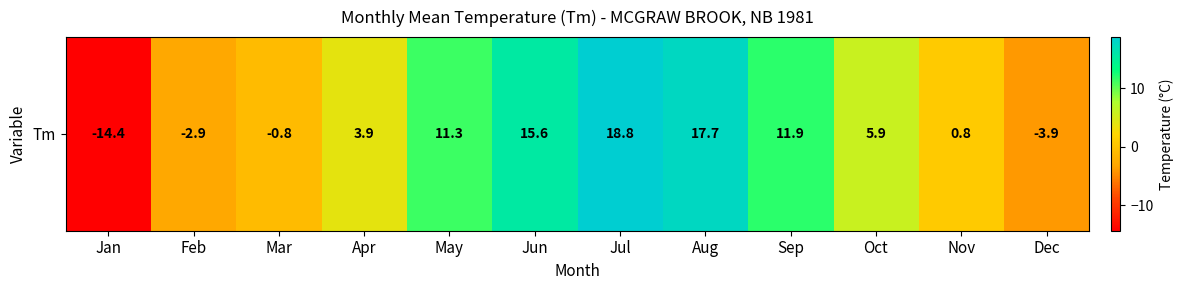

Between Dec and Jan, which is larger?

Dec